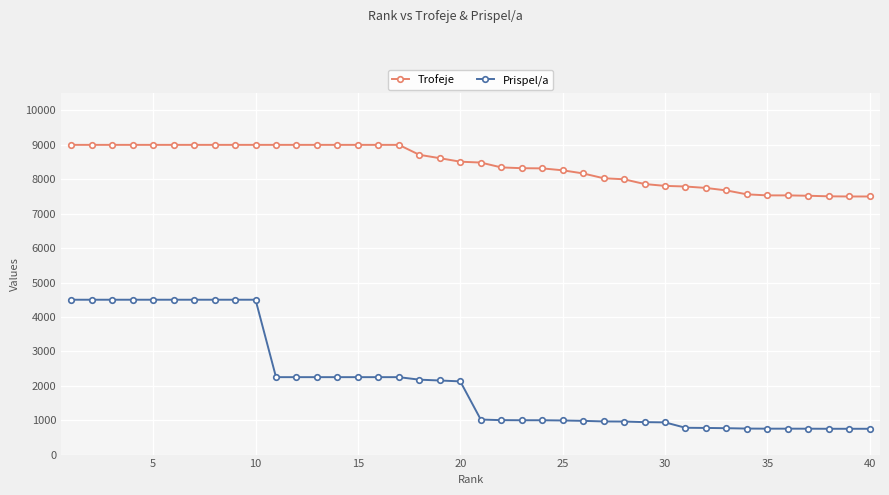

True or false: Prispel/a and Trofeje cross at least once.

False